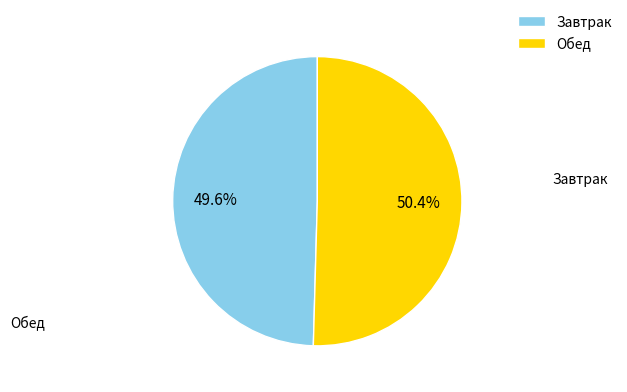

Is there a majority slice in this chart?

Yes